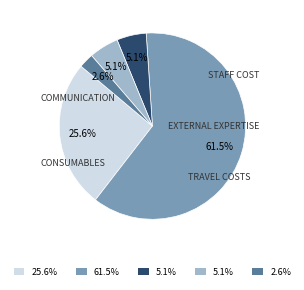

Is there any slice that represents more than half of the pie?

Yes